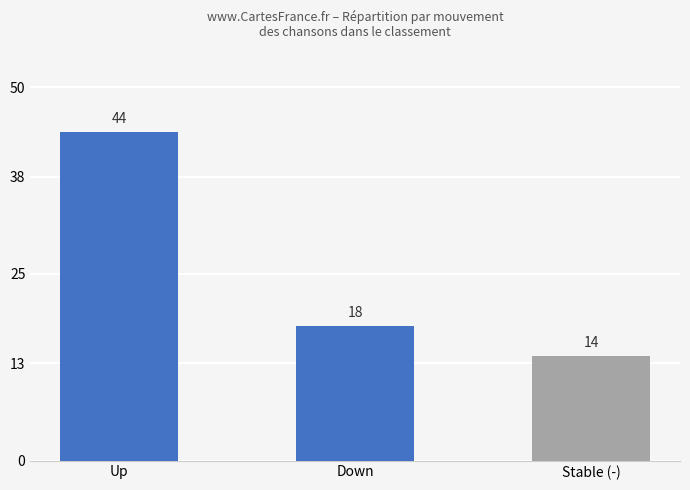

Count the number of data series in this chart.

1